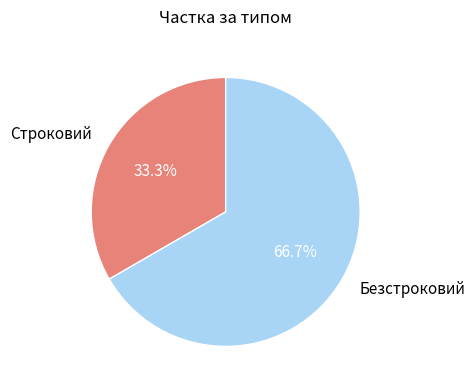

Is Безстроковий the majority of the pie?

Yes